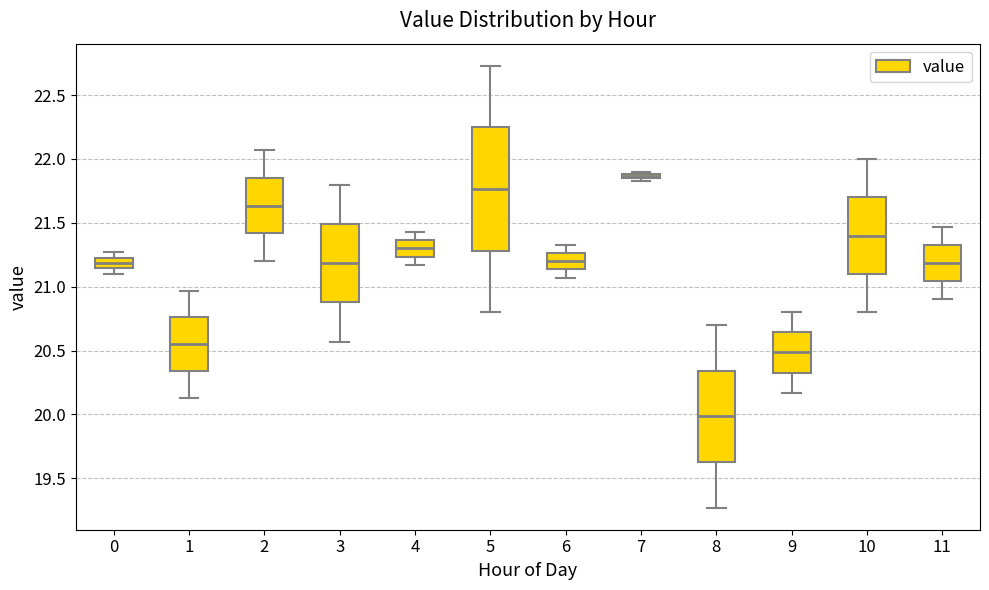

Where is the upper edge of the box at x = 3 on the y-axis? The values are not printed on the chart, so give them approximately, as read against the axis.

21.50